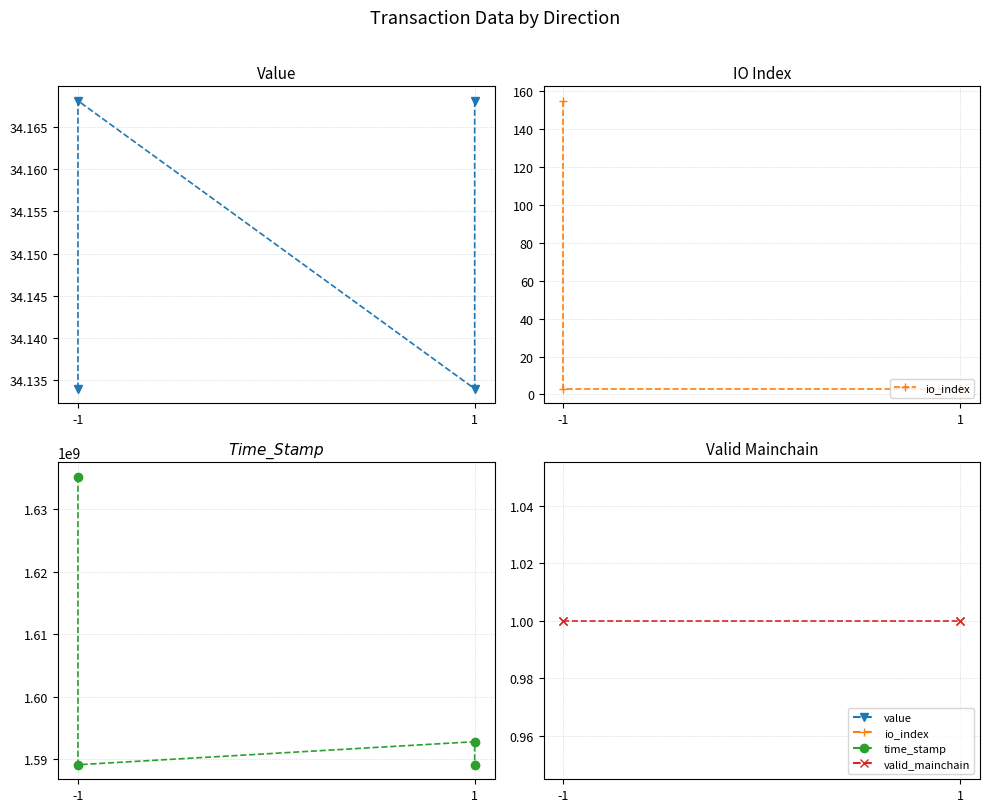

What is the value of the time_stamp point at the 3rd from the left?

1592800478.0